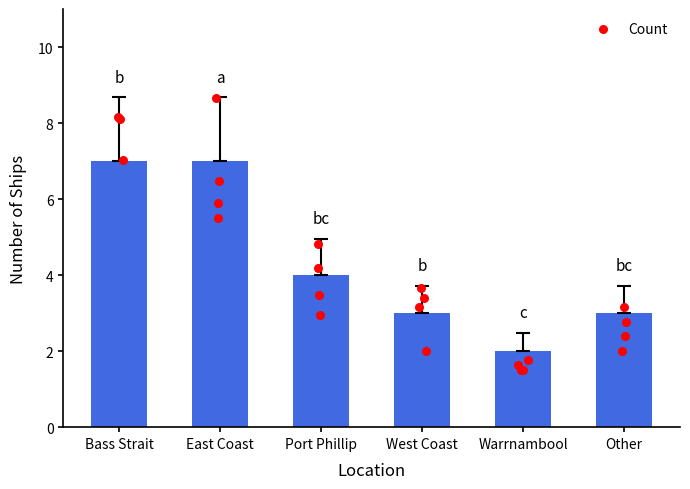

Which has a higher value, Other or Bass Strait?

Bass Strait